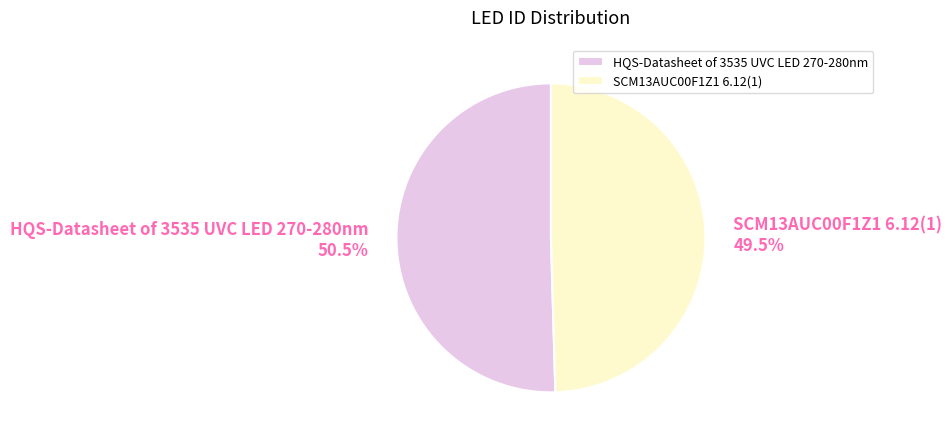

Approximately how many times larger is the value at HQS-Datasheet of 3535 UVC LED 270-280nm compared to SCM13AUC00F1Z1 6.12(1)?

1.0